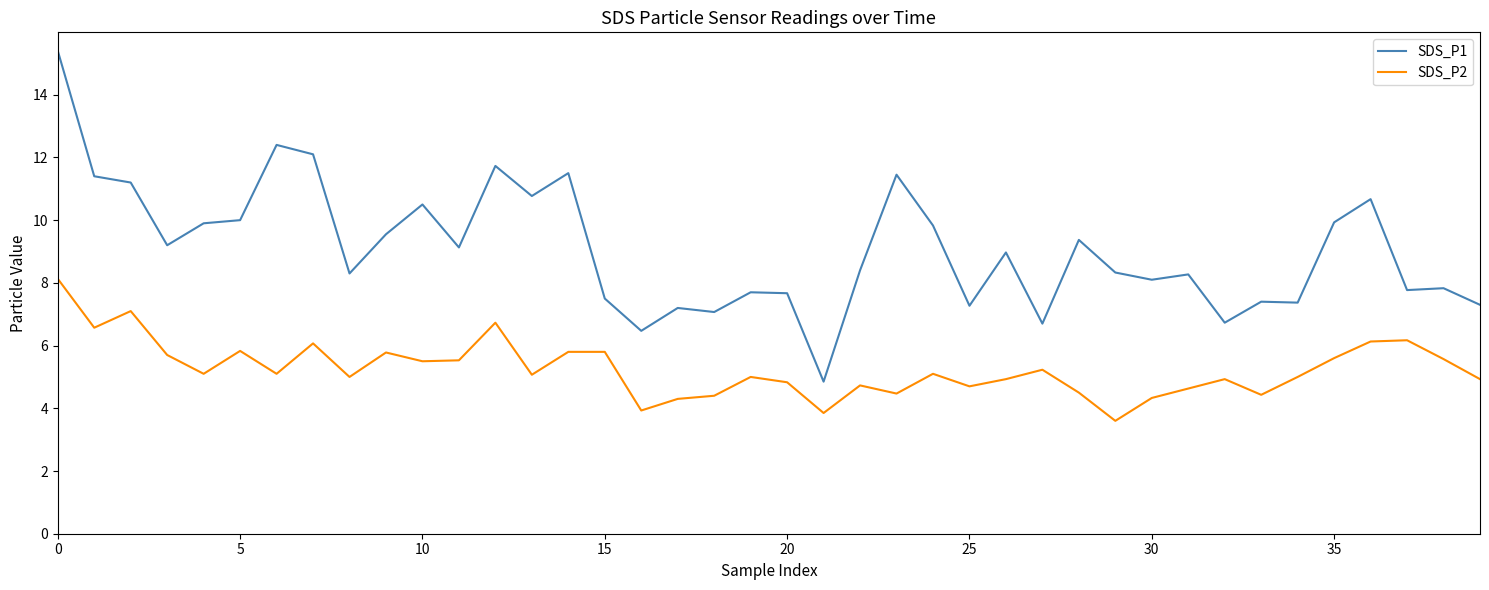

True or false: SDS_P2 and SDS_P1 intersect in this chart.

False